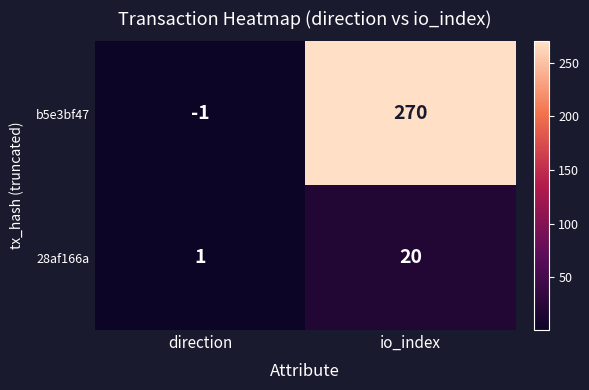

Which series has the largest range (max minus min)?

b5e3bf47